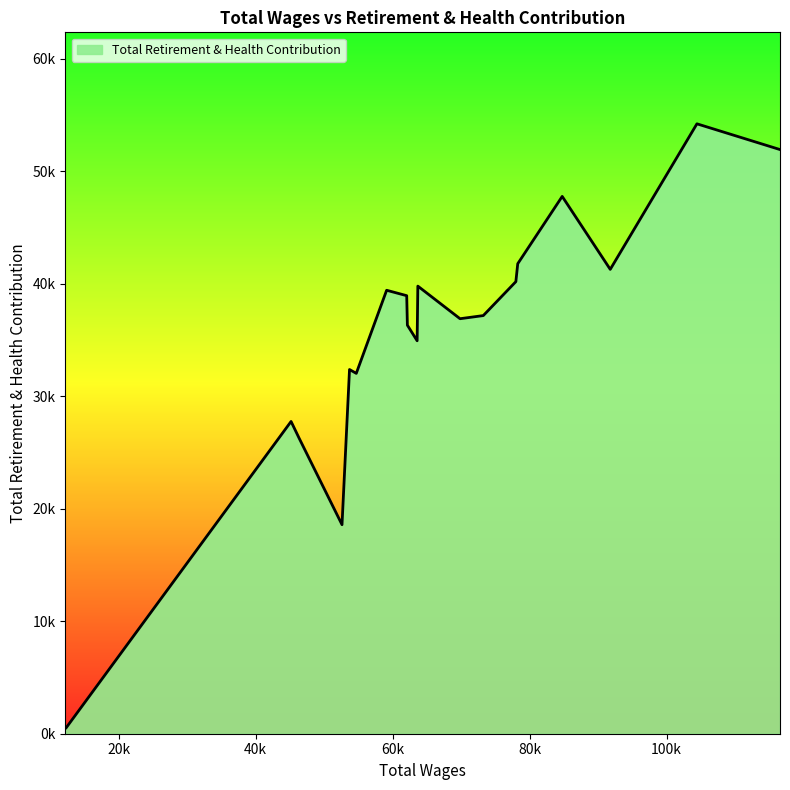

Does the chart have visible grid lines?

No